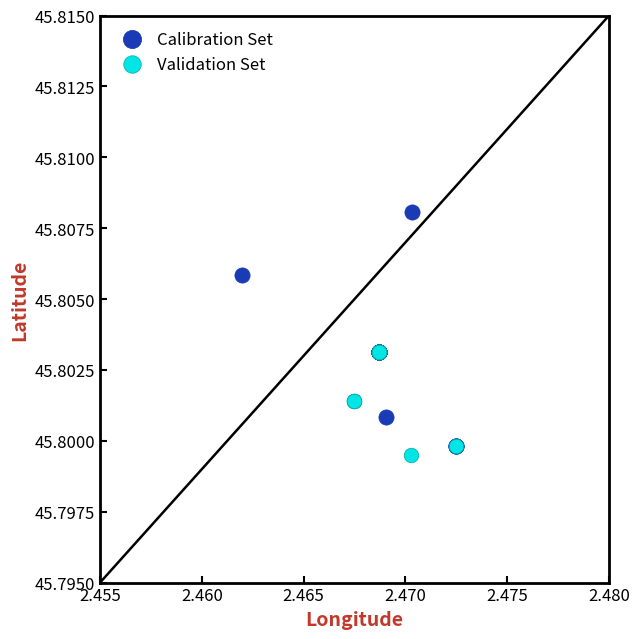

Which series reaches the maximum Y coordinate?

Calibration Set